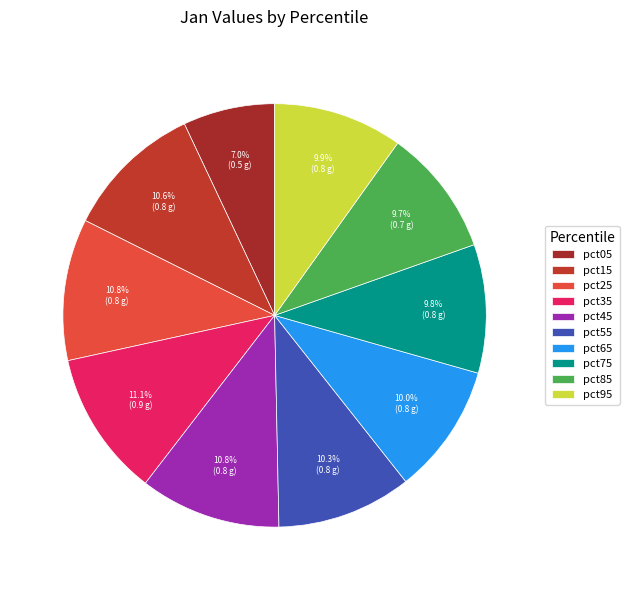

To the nearest percent, what is the difference between the pct05 and pct85 slice percentages?

3%